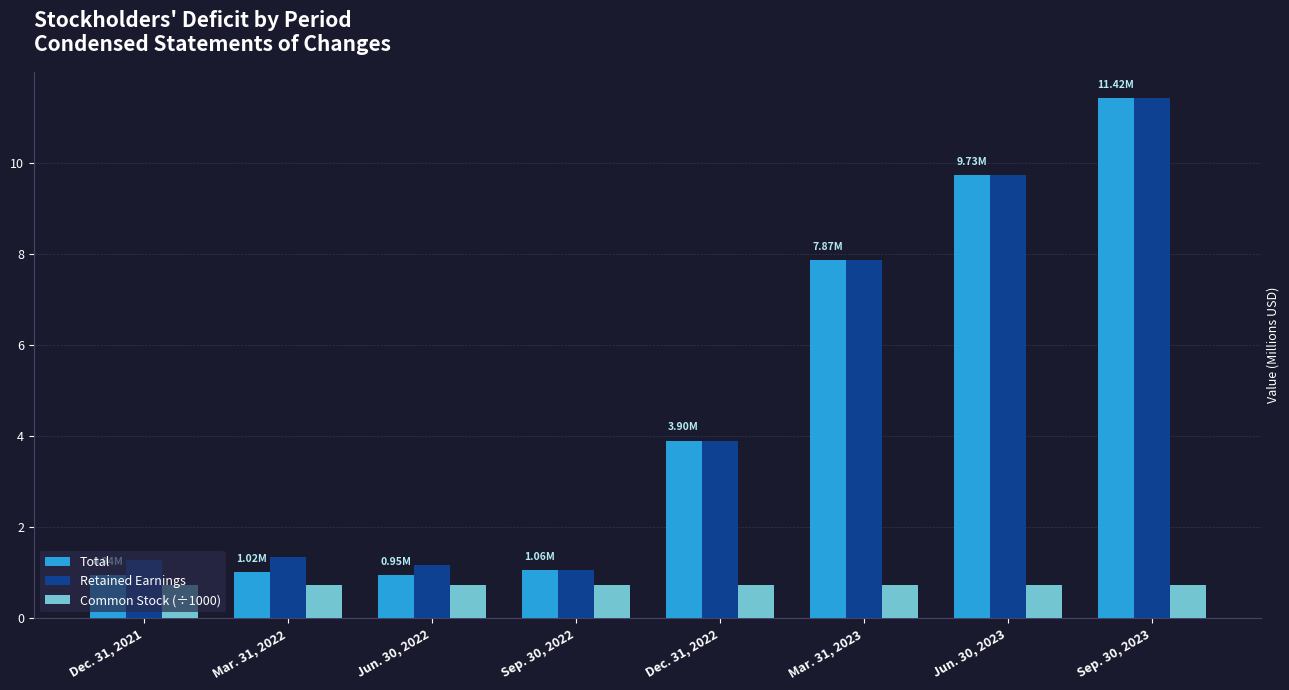

What is the sum of the Retained Earnings values at Dec. 31, 2022 and Jun. 30, 2023?

13.6